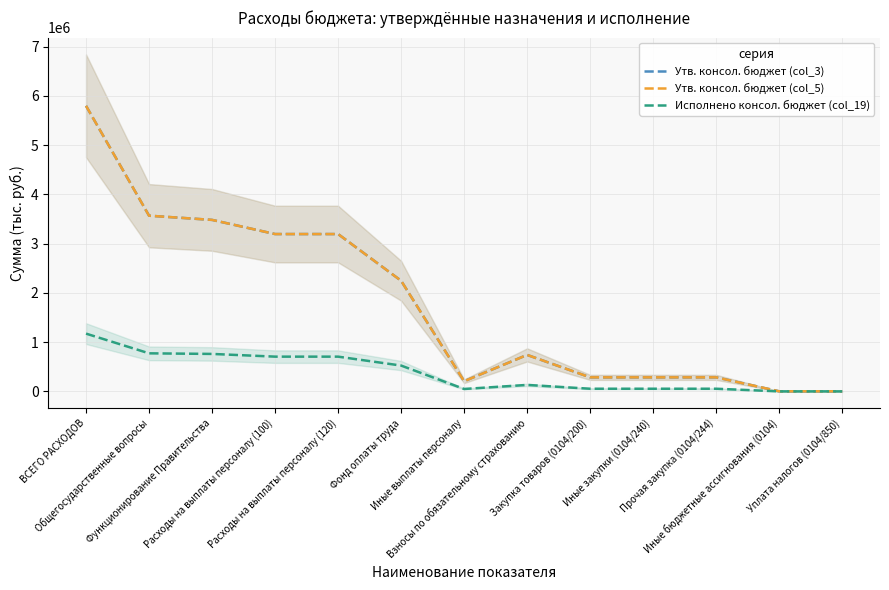

Where is the first local minimum for Исполнено консол. бюджет (col_19)?

Иные выплаты персоналу